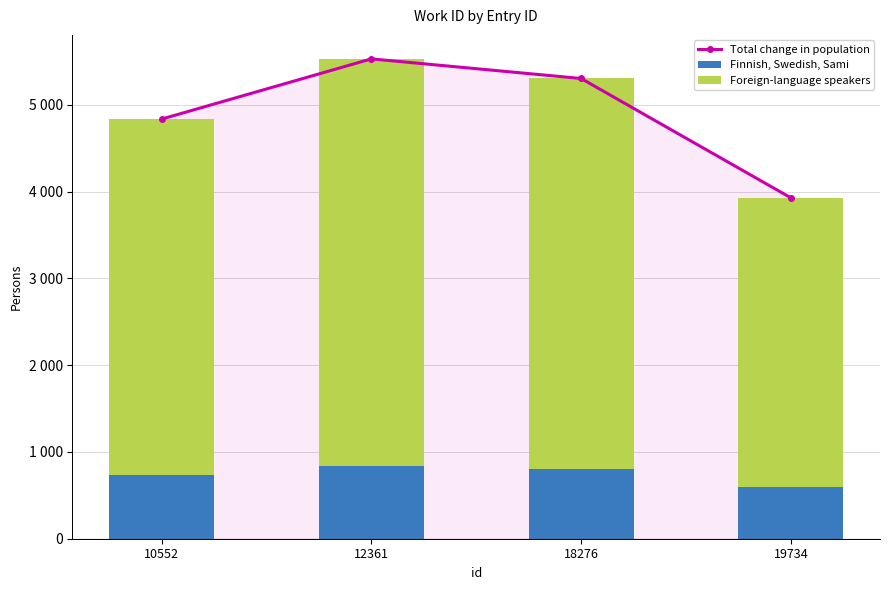

Between 12361 and 18276, which series saw the biggest shift?

Total change in population